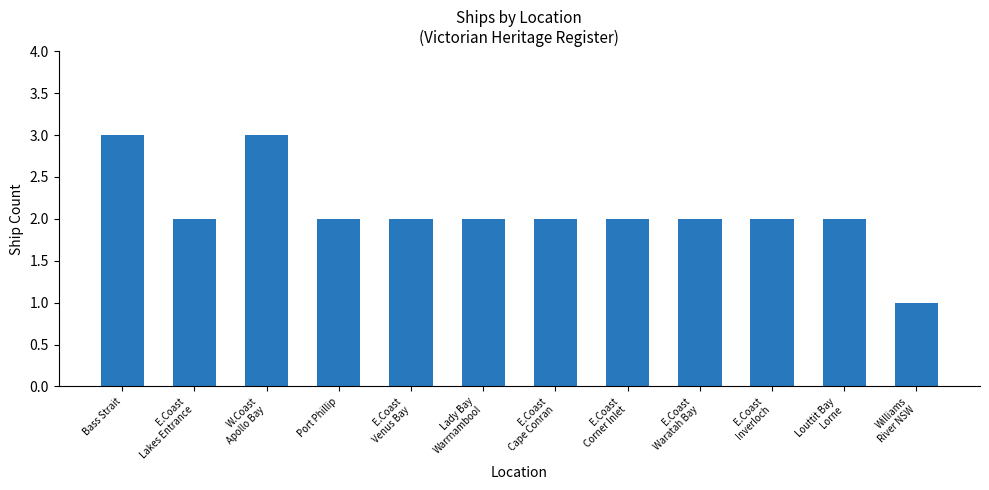

Which has a higher value, W.Coast
Apollo Bay or Port Phillip?

W.Coast
Apollo Bay